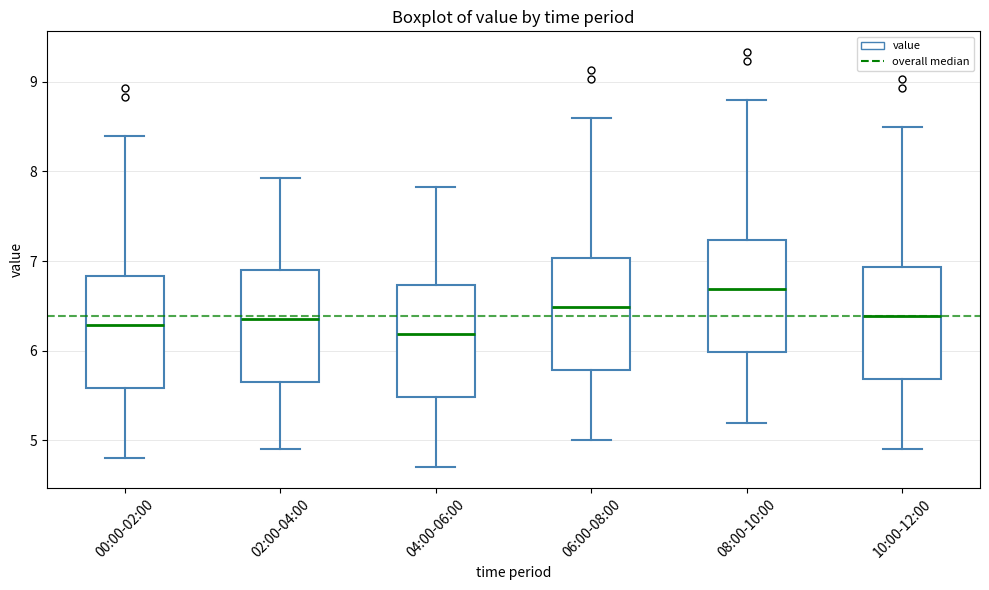

Where does the upper whisker of the box for 02:00-04:00 end on the y-axis? The values are not printed on the chart, so give them approximately, as read against the axis.

7.9